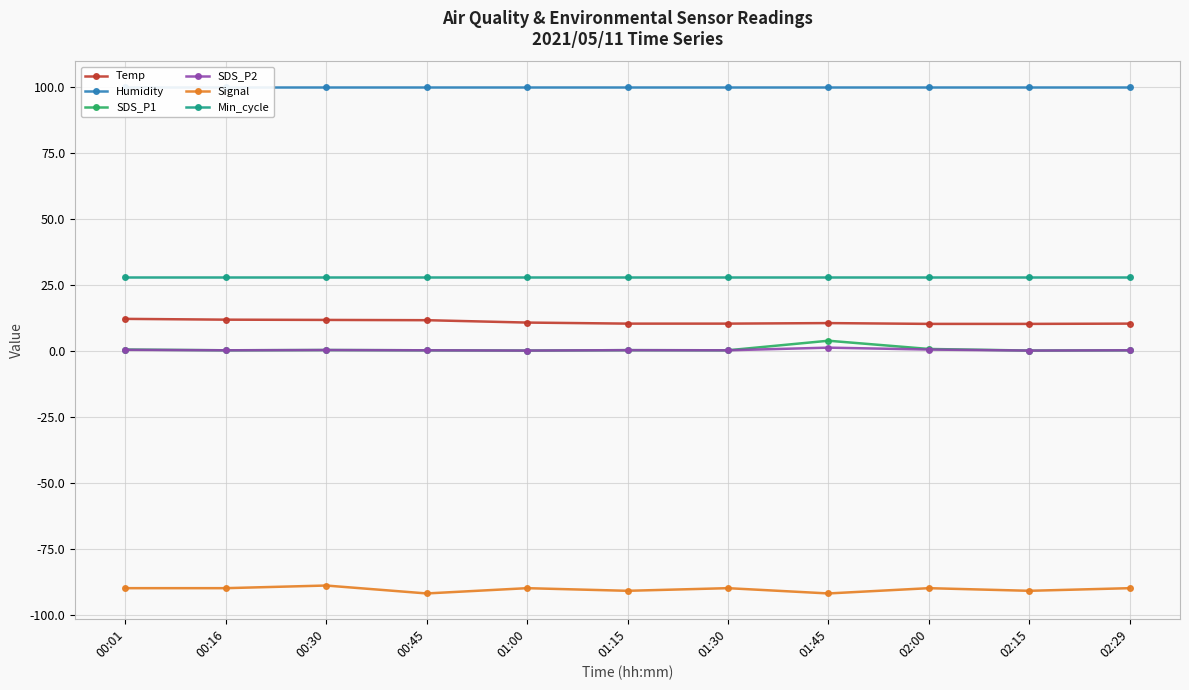

At which label does Humidity reach its peak?

00:01